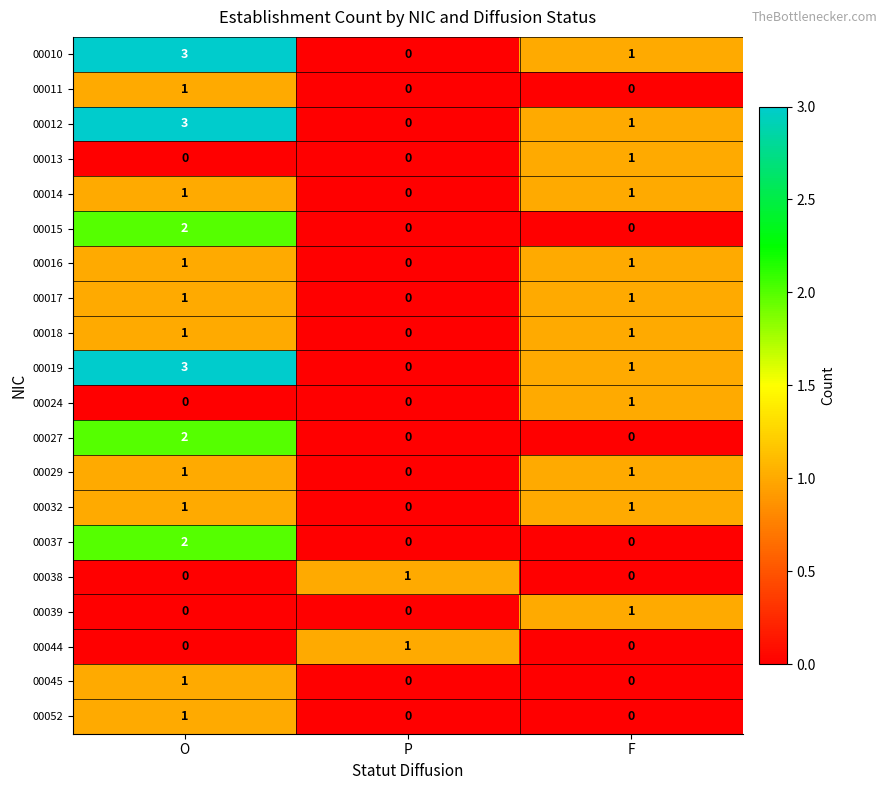

Is the value of 00011 at F greater than the value of 00014 at F?

No